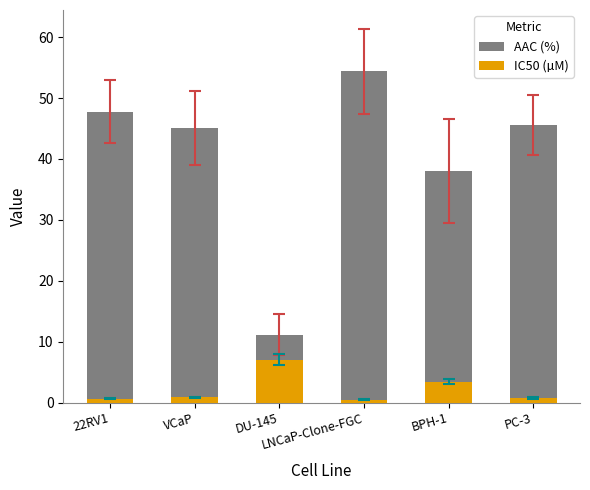

The IC50 (µM) series shows 0.2 at VCaP. True or false?

False